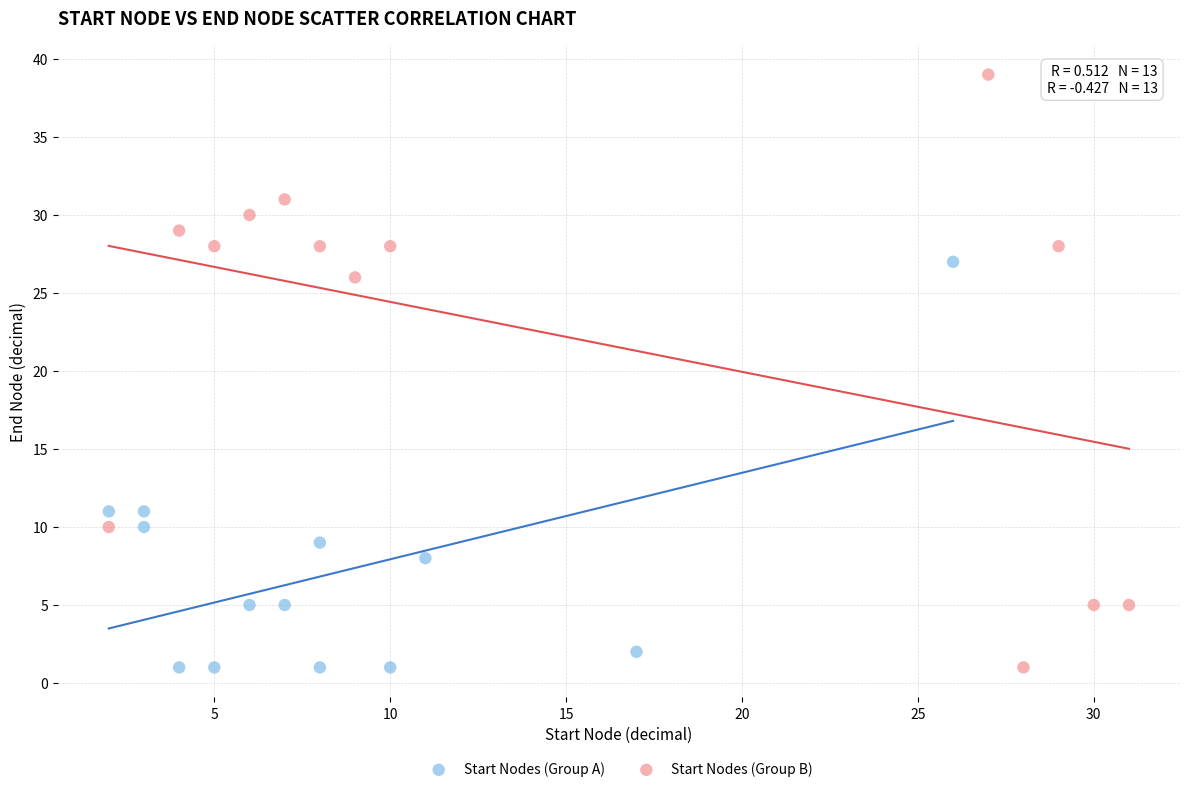

Which series has the widest spread of Y values?

Start Nodes (Group B)